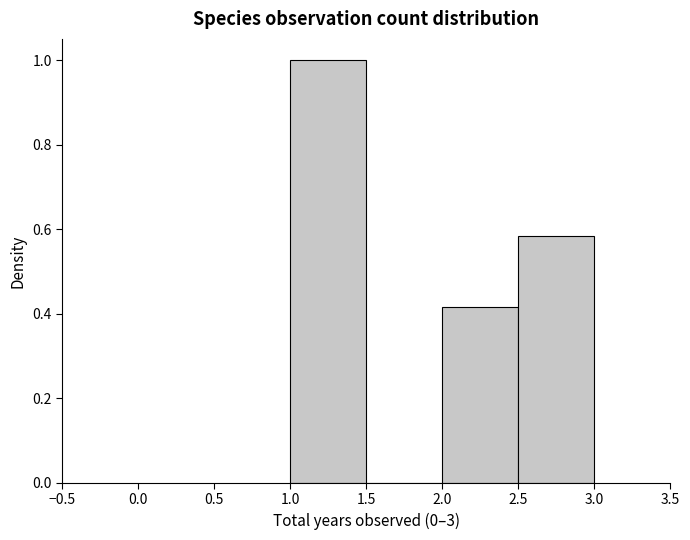

Which range on the x-axis has the tallest bar?

1.0 to 1.5